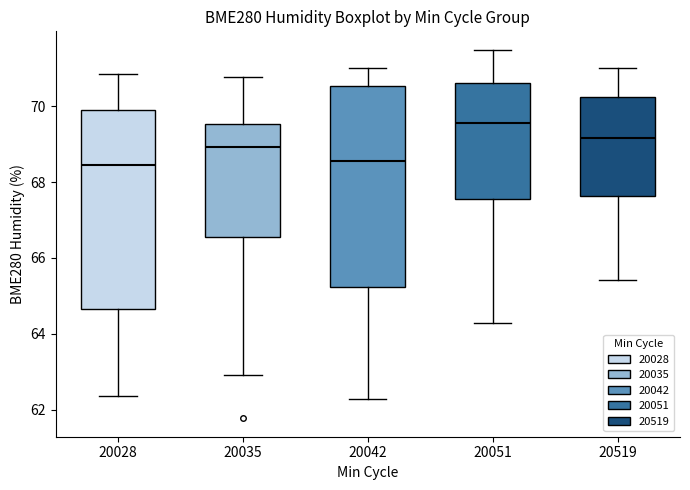

Reading left to right, transcribe this box plot: for each box, give where its median line is, the range the box spans, and where its two whiskers end, as read against the y-axis. The values are not printed on the chart, so give them approximately, as read against the axis.

20028: median 68.4, box 64.6 to 70.0, whiskers 62.4 to 70.8
20035: median 69.0, box 66.6 to 69.6, whiskers 63.0 to 70.8
20042: median 68.6, box 65.2 to 70.6, whiskers 62.2 to 71.0
20051: median 69.6, box 67.6 to 70.6, whiskers 64.2 to 71.4
20519: median 69.2, box 67.6 to 70.2, whiskers 65.4 to 71.0